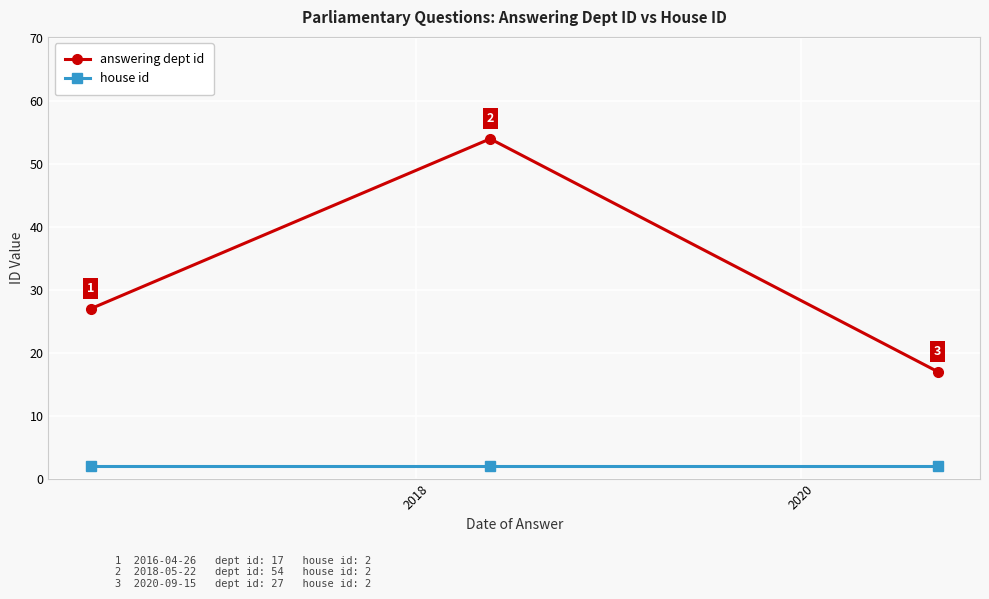

What is the value of the house id point at the 1st from the left?

2